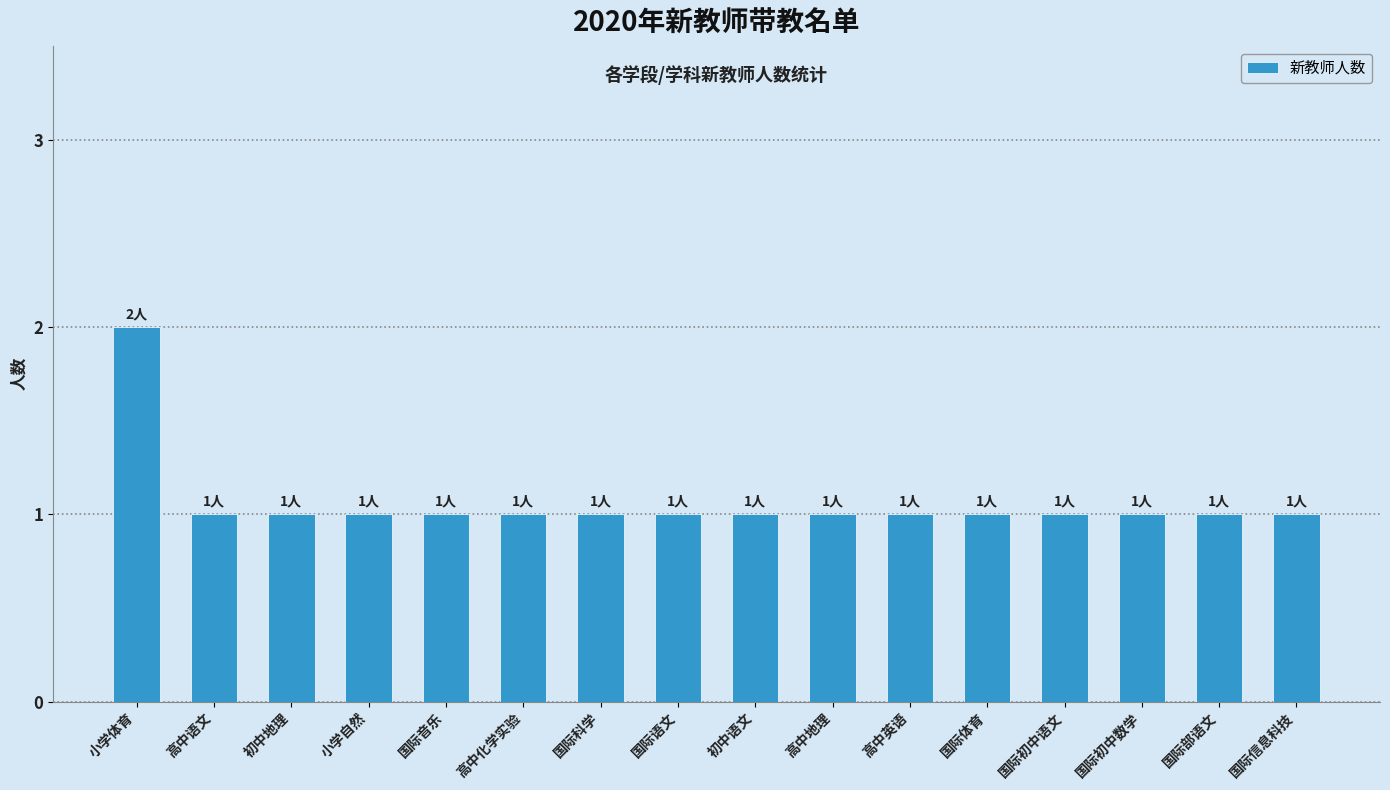

Is it true that the value at 国际科学 is 1?

True